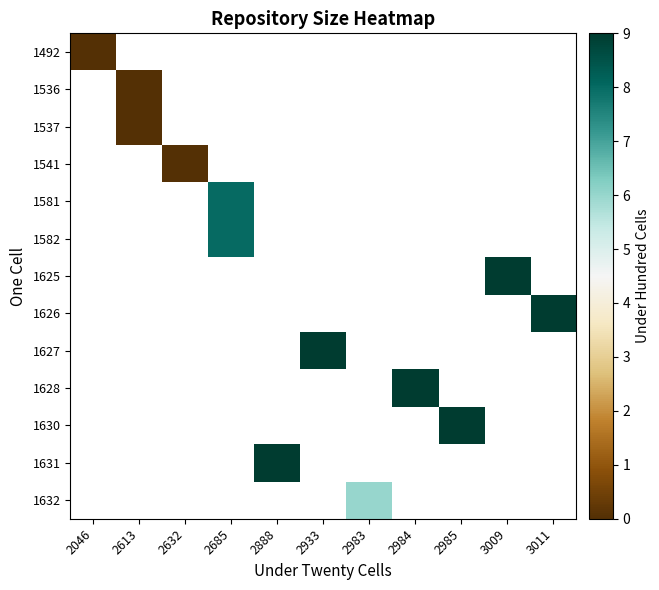

Which has a higher value, 2685 or 3009?

3009